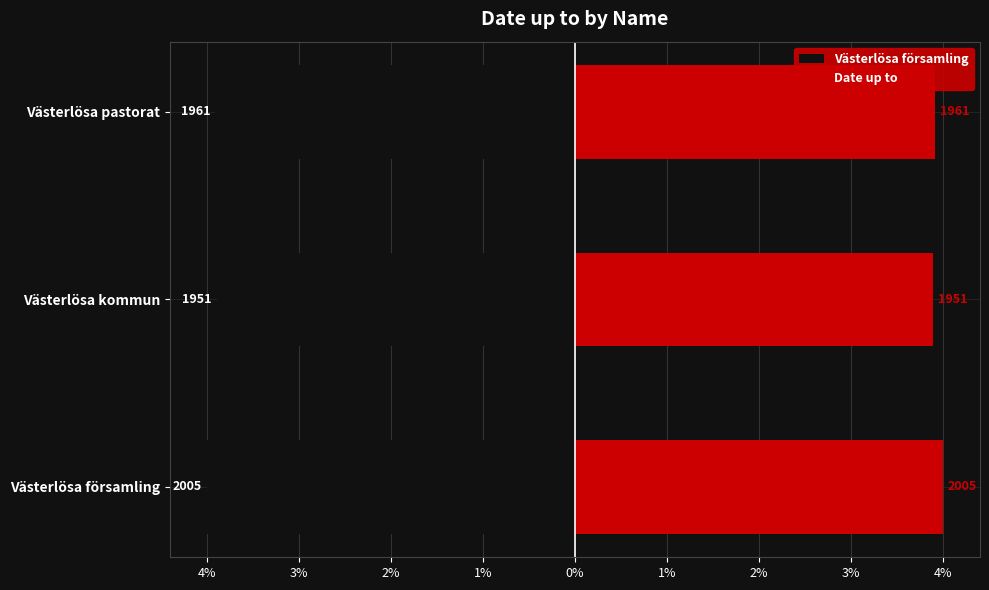

Is the value of Västerlösa församling at Västerlösa kommun greater than the value of Date up to at Västerlösa församling?

No